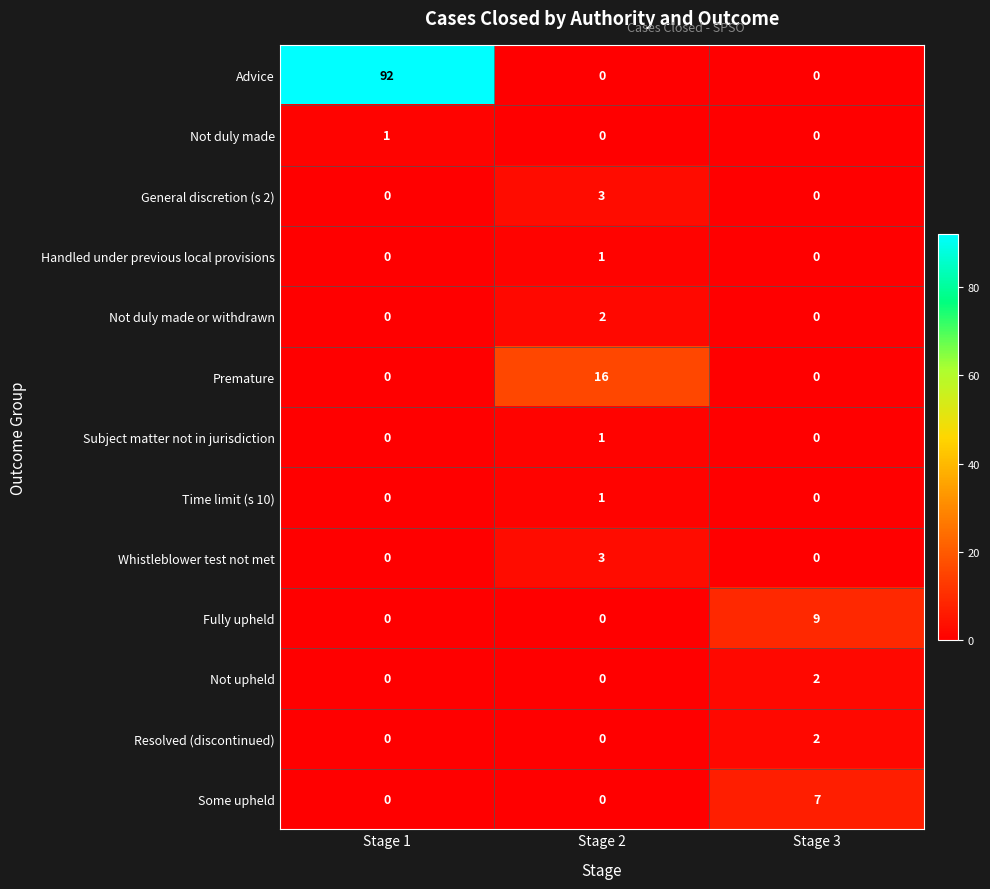

At which category is the sum across all series the highest?

Stage 1